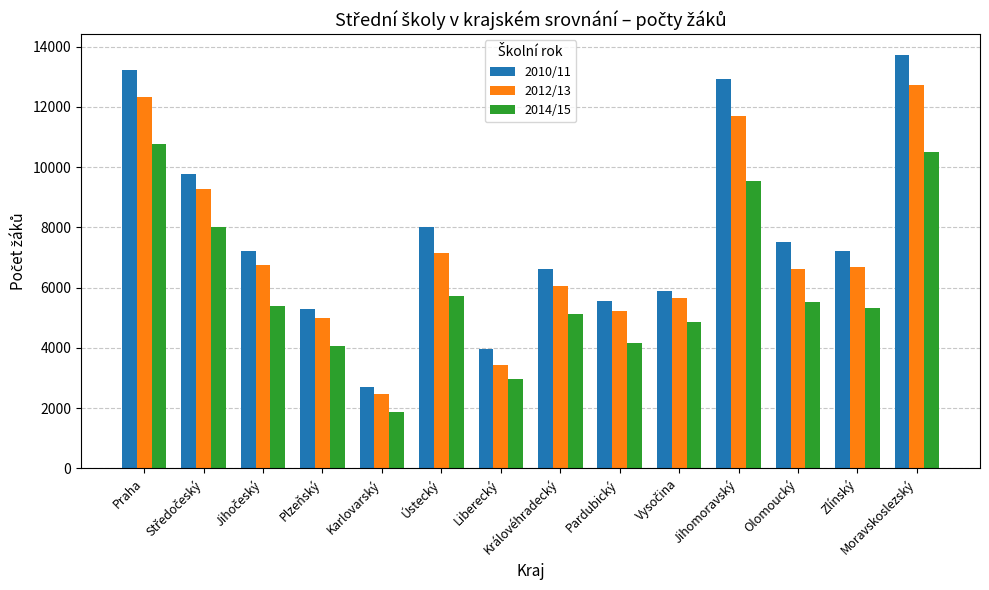

At which label does 2014/15 first exceed 5400?

Praha